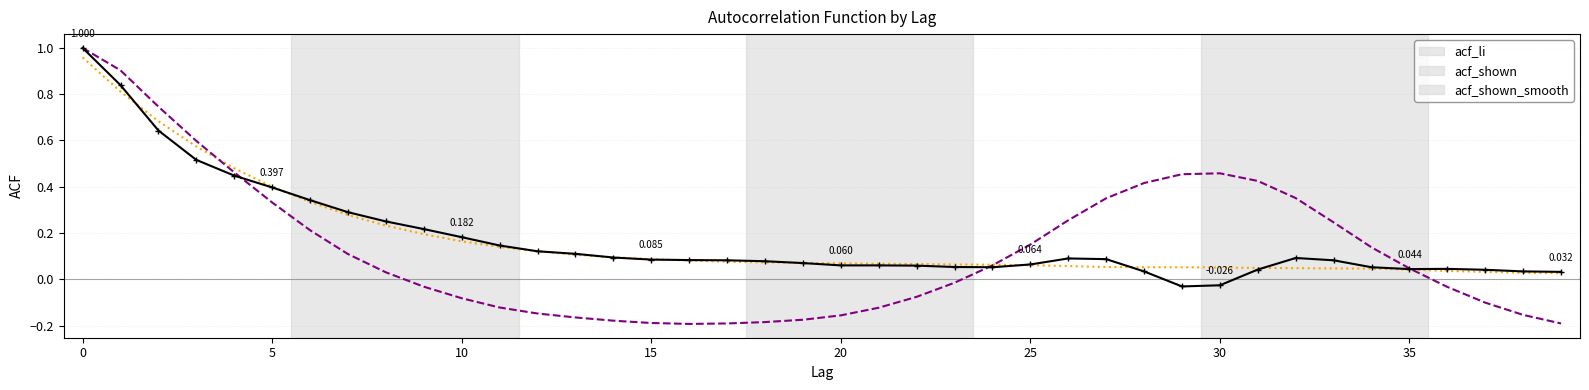

What is the sum of all acf_shown values?

7.0